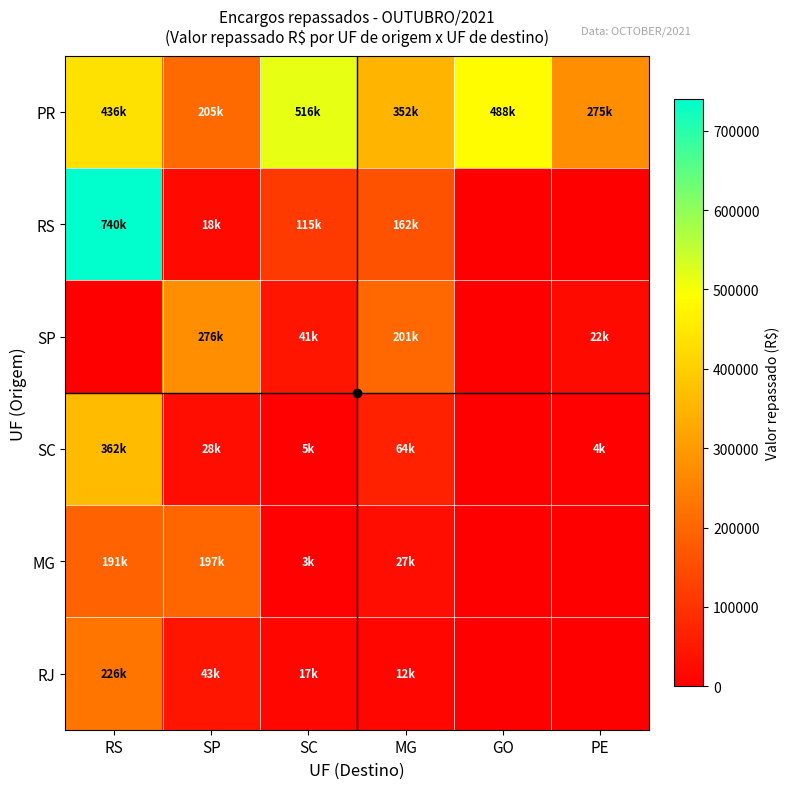

Reading left to right, extract all data points from this chart.

PR: RS=436232.4	SP=205320.5	SC=516205.6	MG=351584.3	GO=488159.7	PE=274646.6
RS: RS=739634.4	SP=17832.1	SC=114536.9	MG=161761.4	GO=0.0	PE=0.0
SP: RS=0.0	SP=275896.2	SC=40773.2	MG=200799.9	GO=0.0	PE=22158.5
SC: RS=361754.3	SP=28266.8	SC=5283.3	MG=63978.2	GO=0.0	PE=3919.2
MG: RS=191022.2	SP=196790.2	SC=2890.2	MG=27216.2	GO=0.0	PE=0.0
RJ: RS=225689.3	SP=43078.3	SC=16705.9	MG=12062.3	GO=0.0	PE=0.0